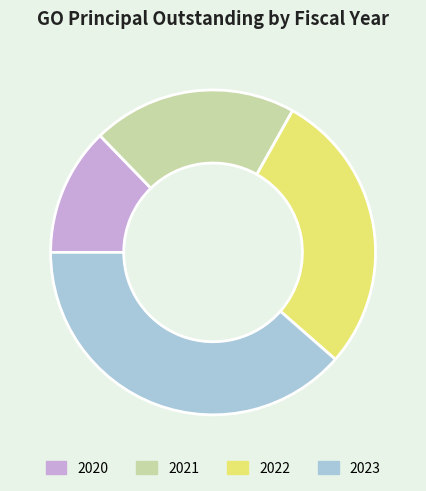

Is it true that 2022 is 17% of the pie?

False